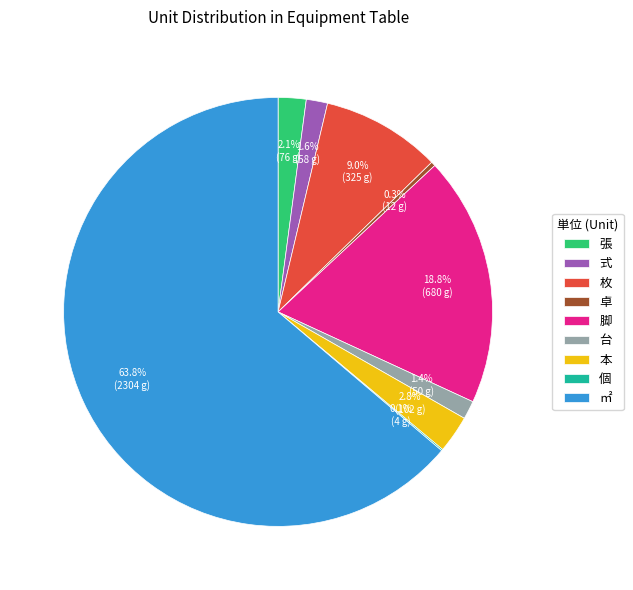

To the nearest percent, what portion does 台 represent?

1%